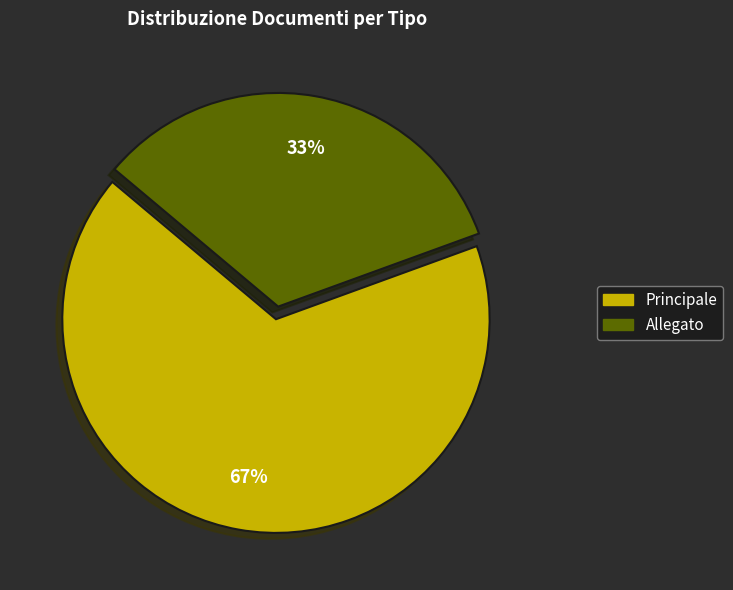

Does any single category account for the majority?

Yes